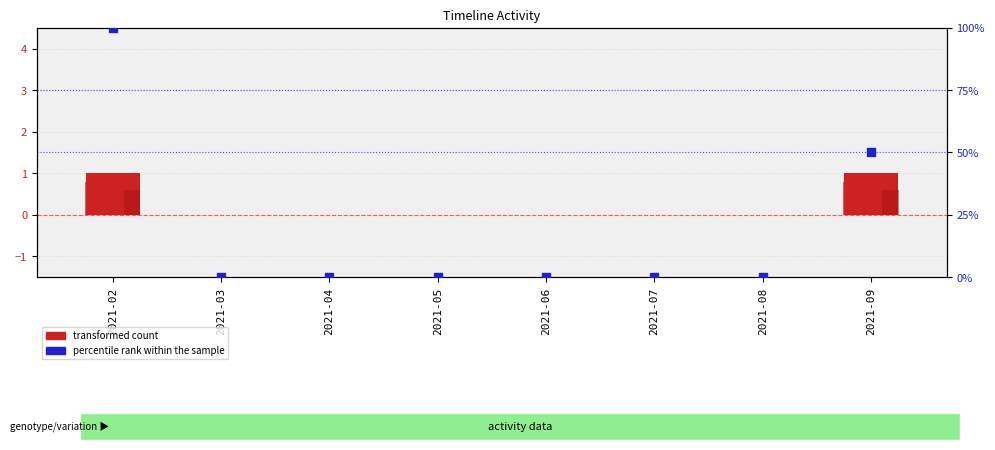

Is the value of percentile rank within the sample at 2021-07 greater than the value of methods count at 2021-09?

No